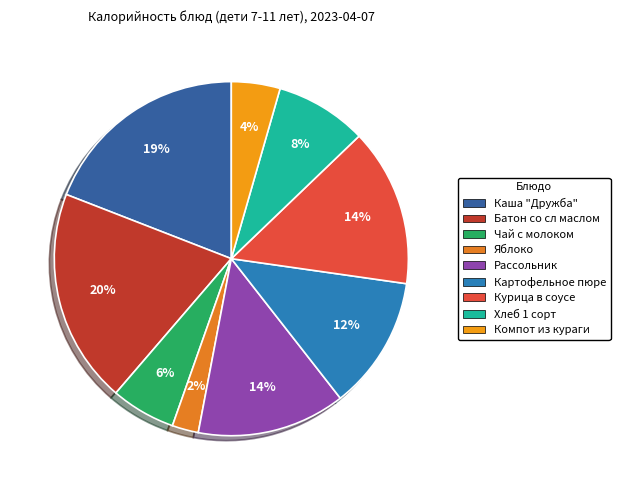

To the nearest percent, what is the average slice percentage?

11%